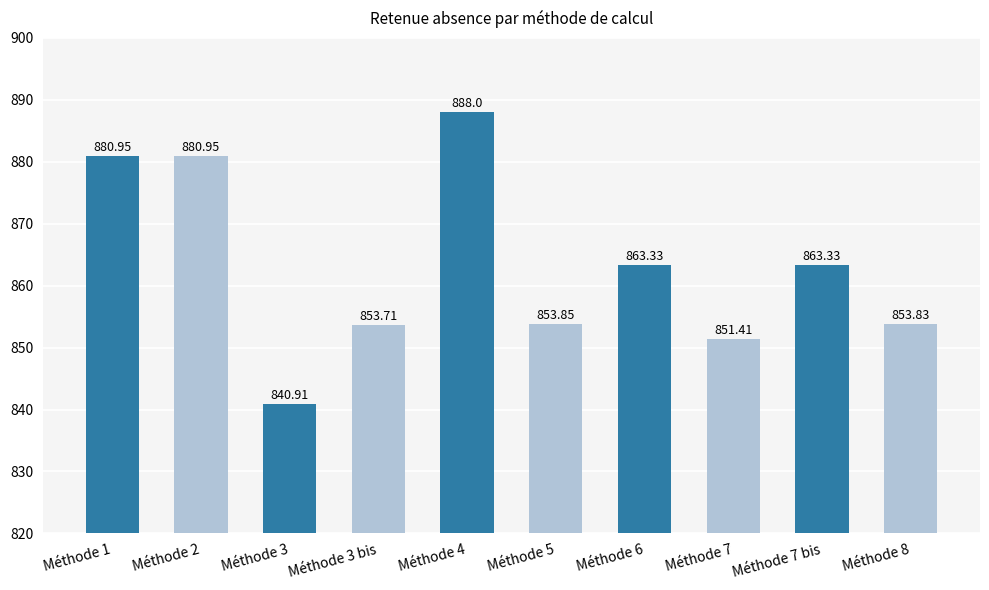

Read the value at Méthode 5.

853.9